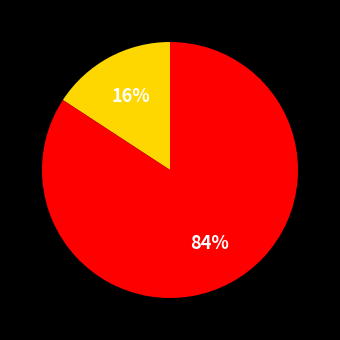

Is there a majority slice in this chart?

Yes